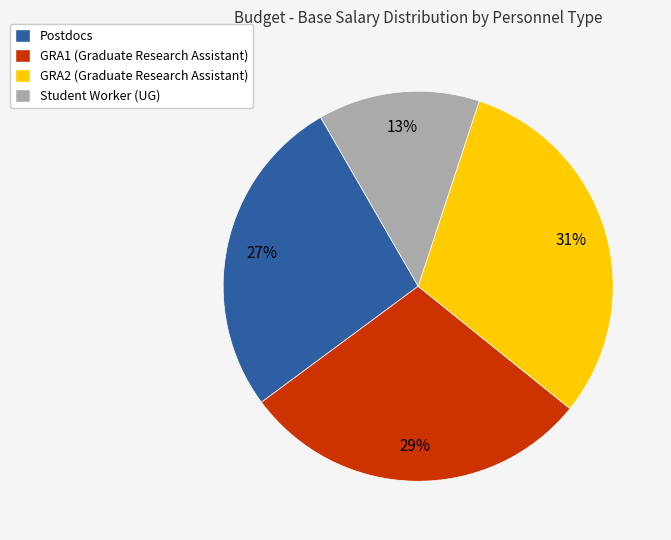

Count the number of slices in the pie.

4